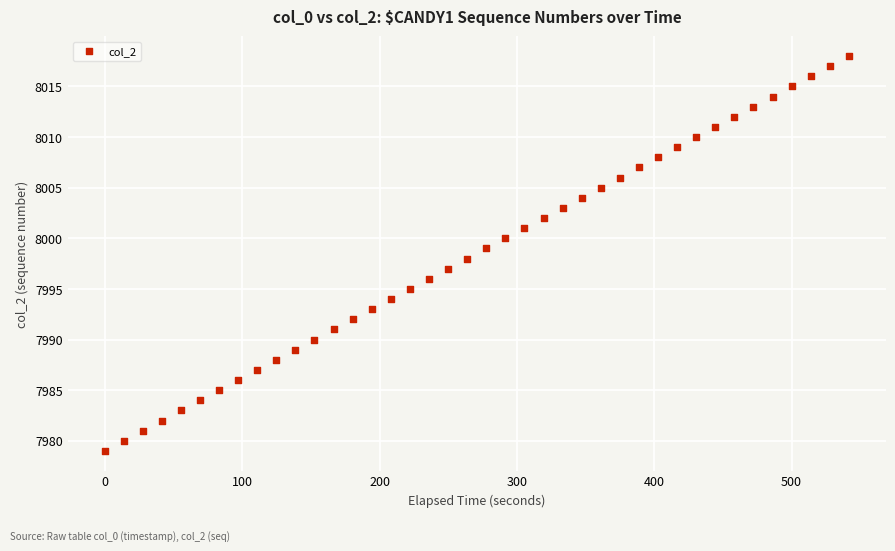

What is the range of Y values (max minus min)?

39